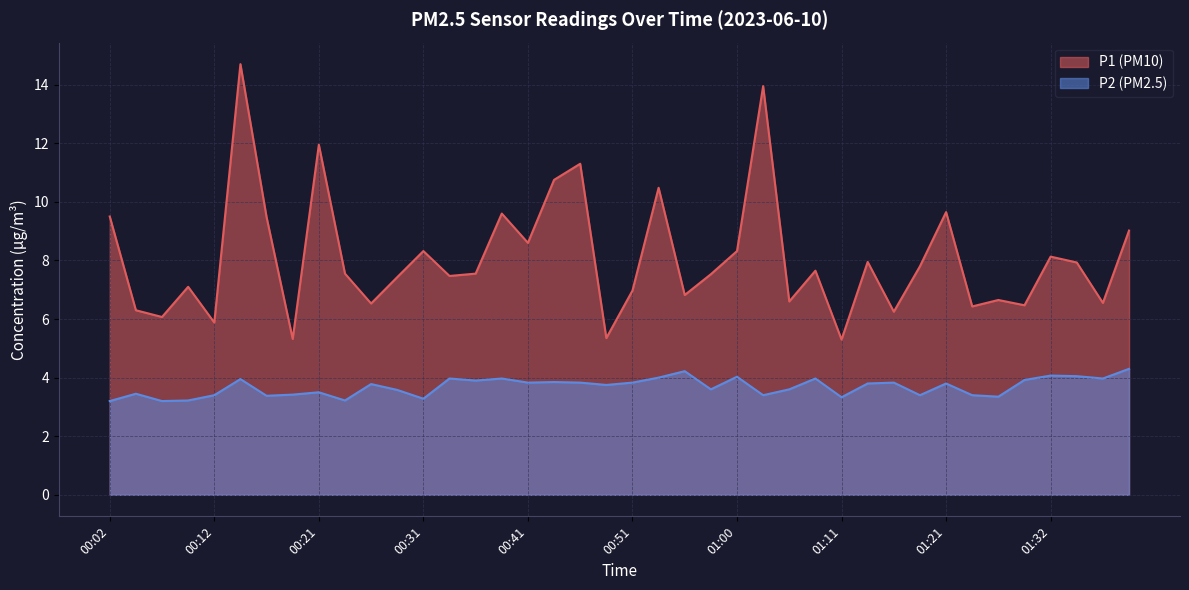

What is the value of the P1 point at the 6th from the left?

14.7